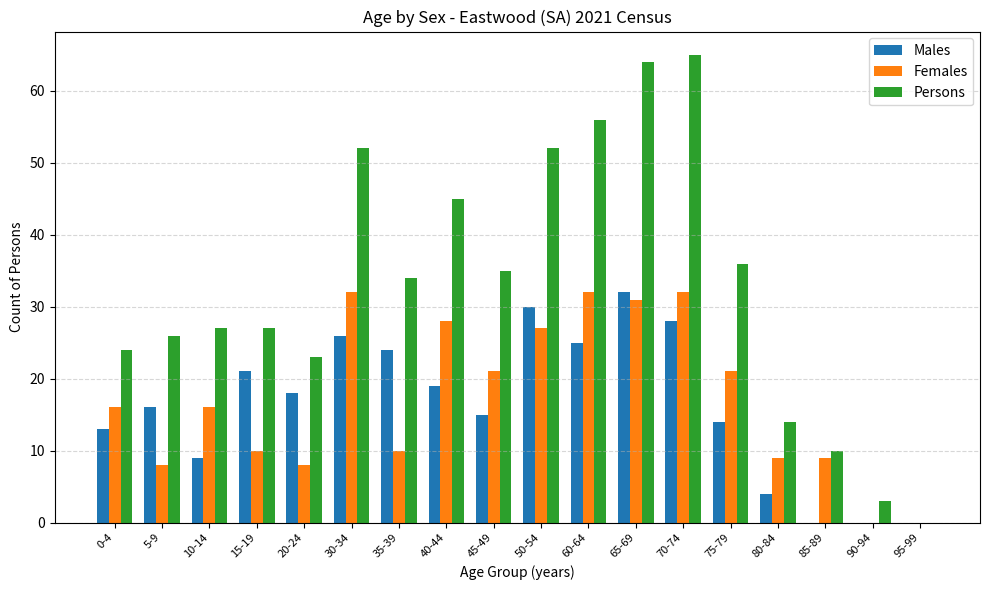

What is the maximum value for Males?

32